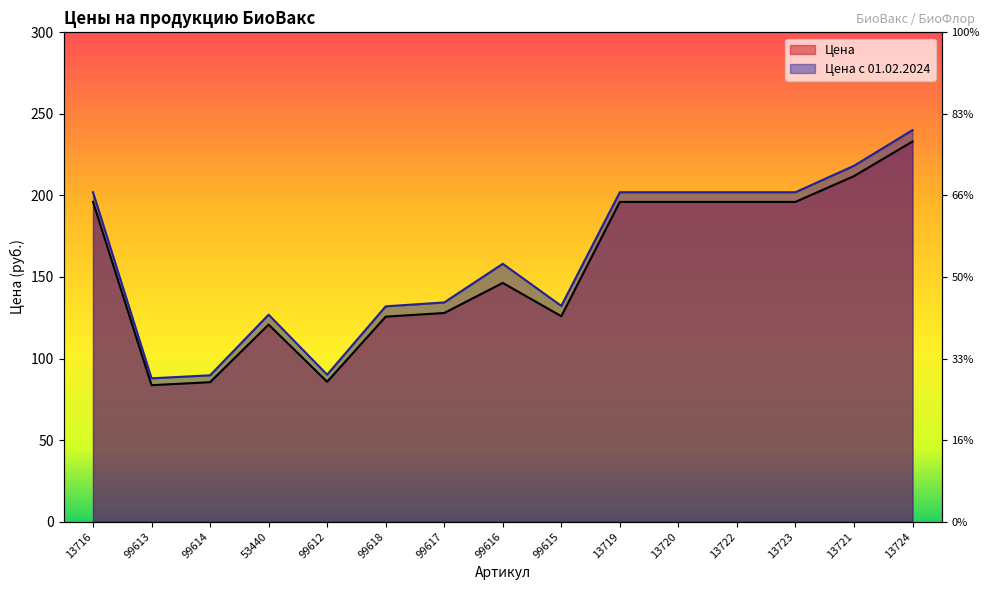

Count the number of categories in the chart.

15